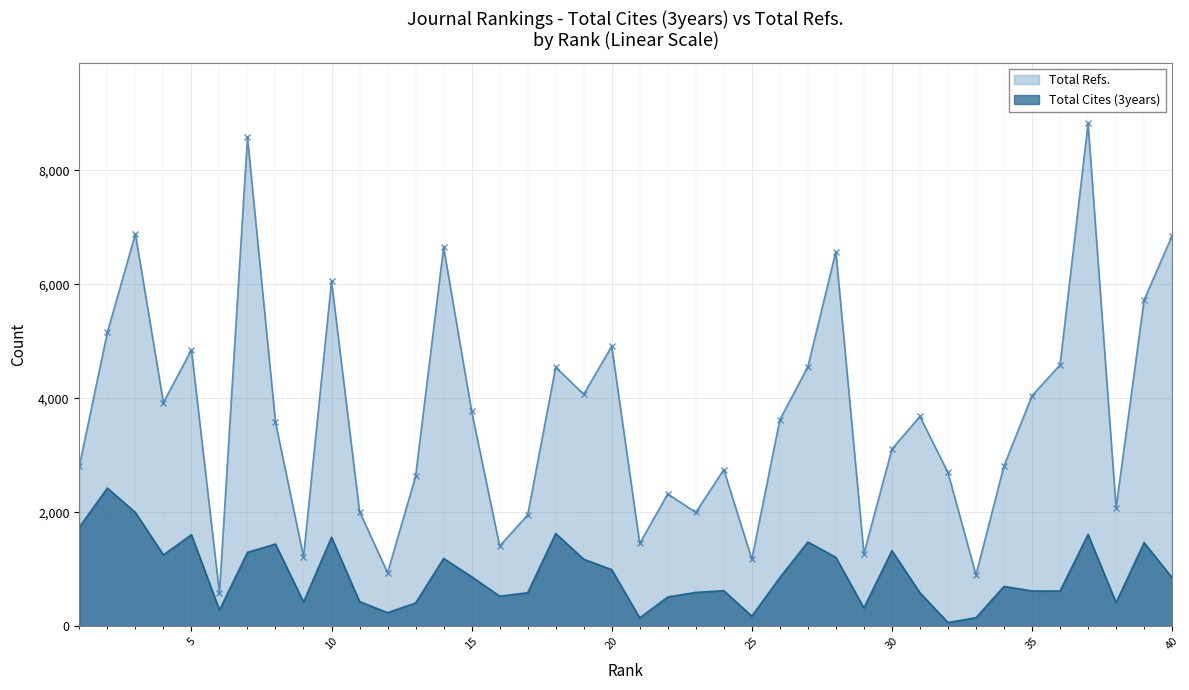

Which category has the lowest value in the Total Cites (3years) series?

32